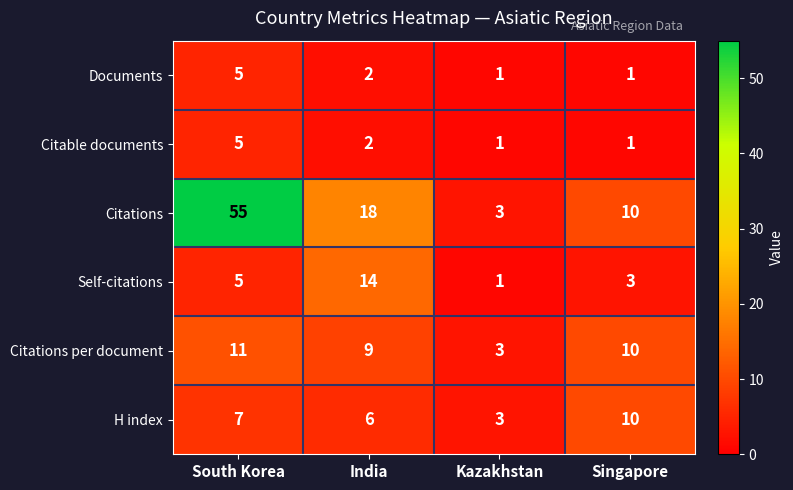

Rank the categories by Citations value from highest to lowest.

South Korea, India, Singapore, Kazakhstan